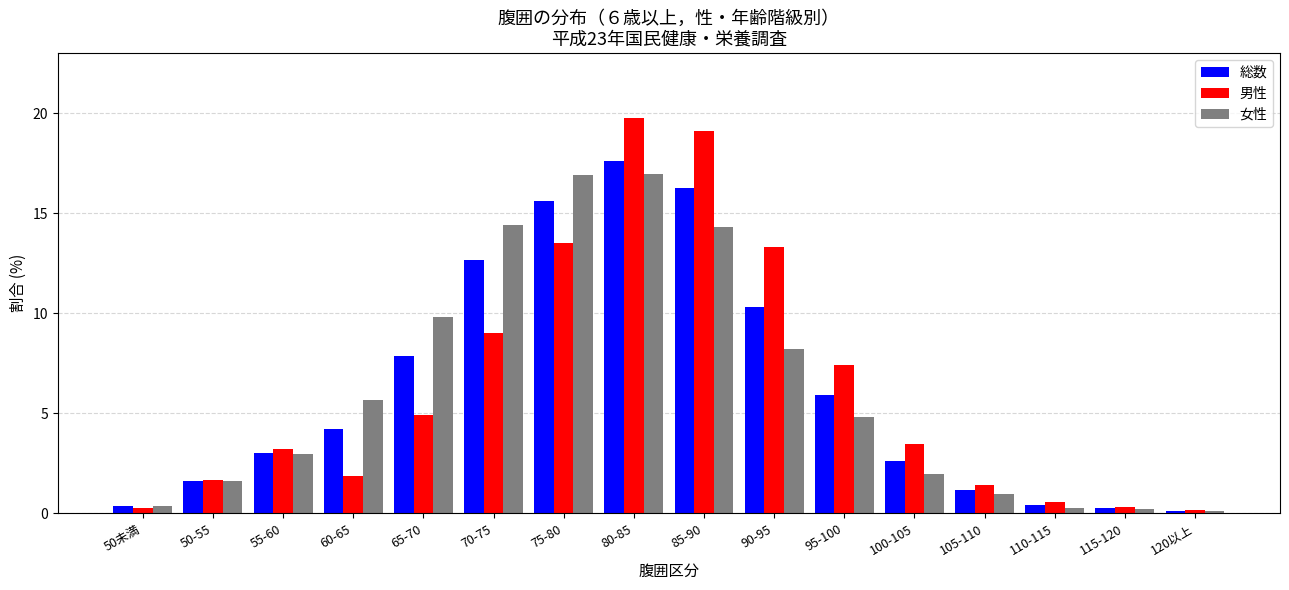

What is the difference between the maximum and minimum values in the 男性 series?

19.6